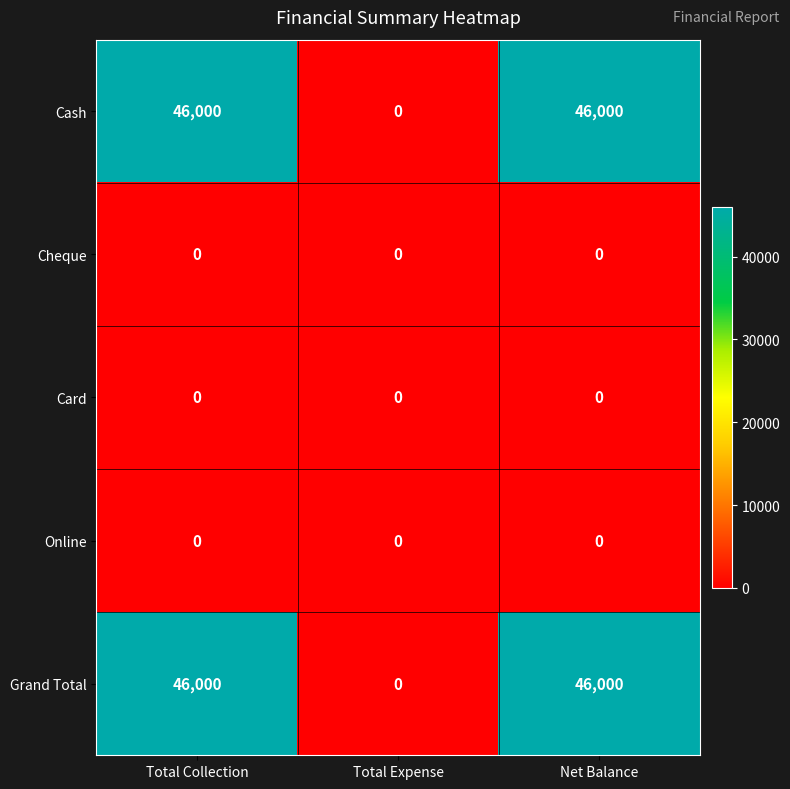

Reading left to right, transcribe all the data shown in this chart.

Cash: 46000	0	46000
Cheque: 0	0	0
Card: 0	0	0
Online: 0	0	0
Grand Total: 46000	0	46000